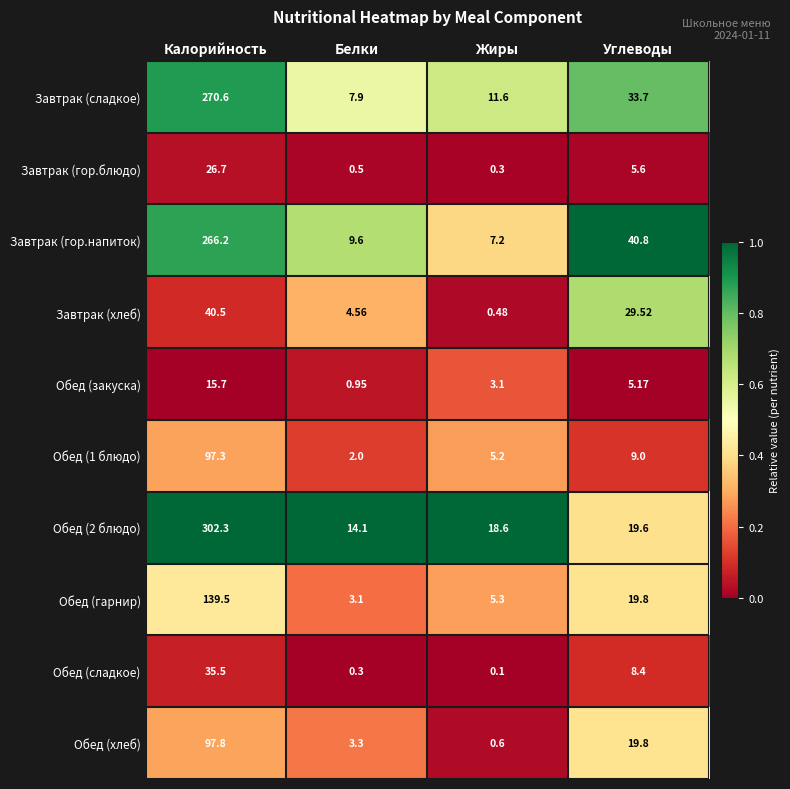

What is the difference between the highest and lowest values at Жиры?

18.5